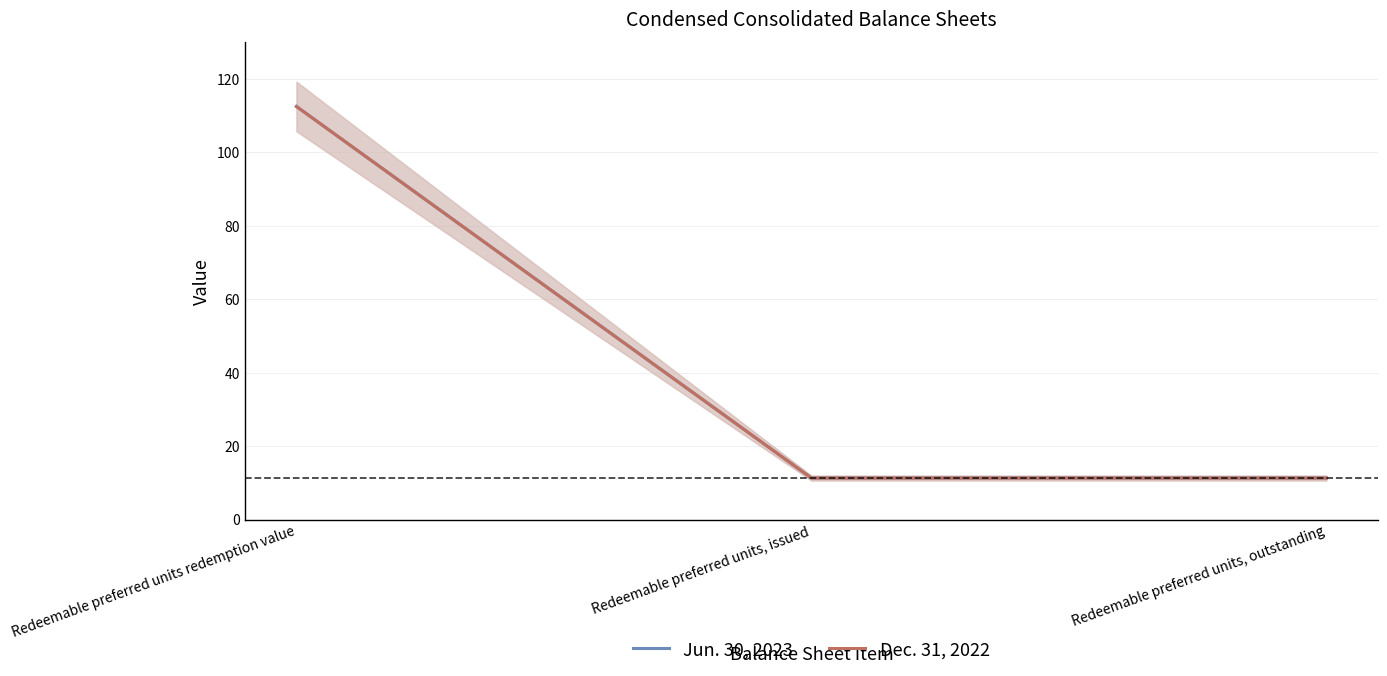

What is the difference between the maximum and minimum values in the Jun. 30, 2023 series?

101.2